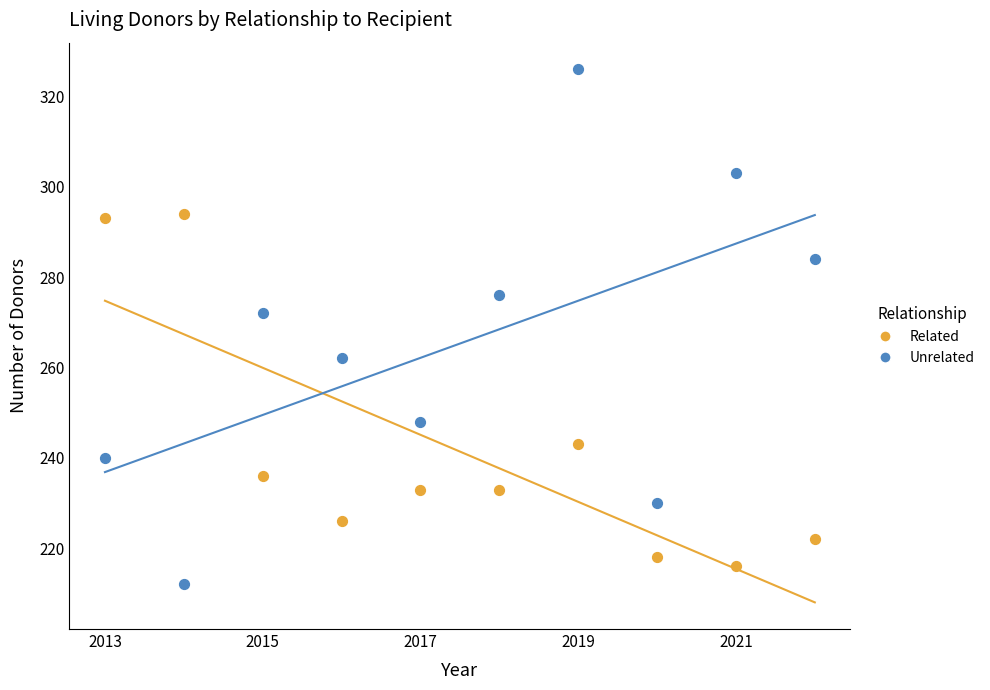

Which series reaches the maximum Y coordinate?

Unrelated